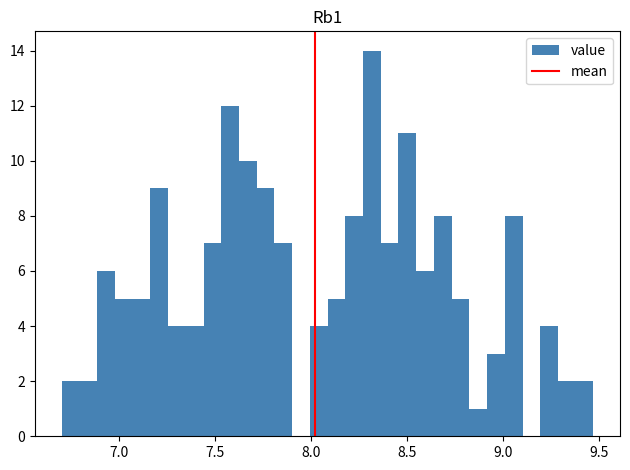

Around what value on the x-axis is the tallest bar? Give the approximate position of its centre, as read against the axis.

8.30